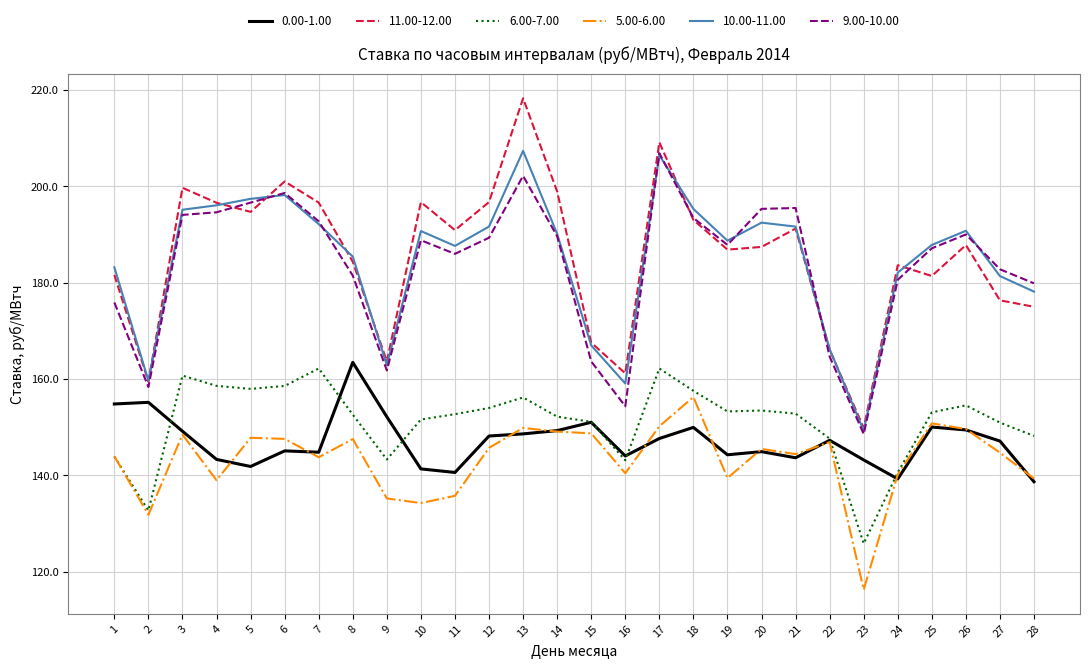

True or false: 6.00-7.00 and 9.00-10.00 cross at least once.

False